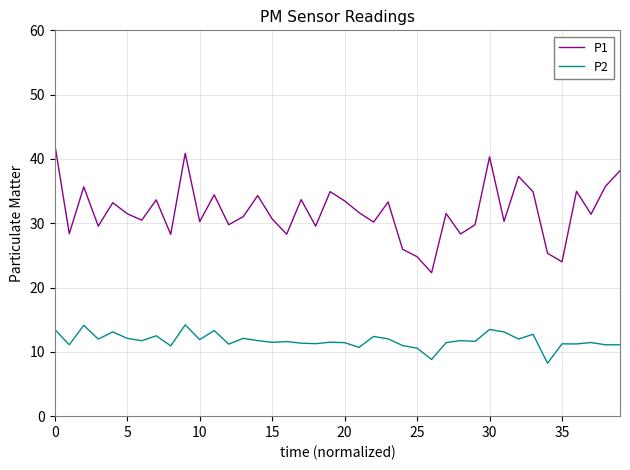

How many categories are shown in the chart?

40